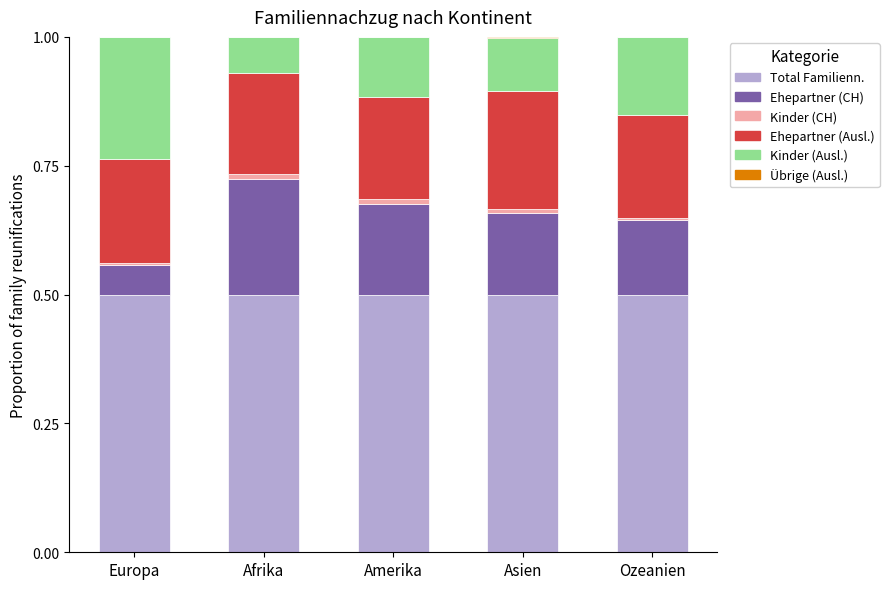

Is it true that Total Familienn. equals 0.5 at Amerika?

True